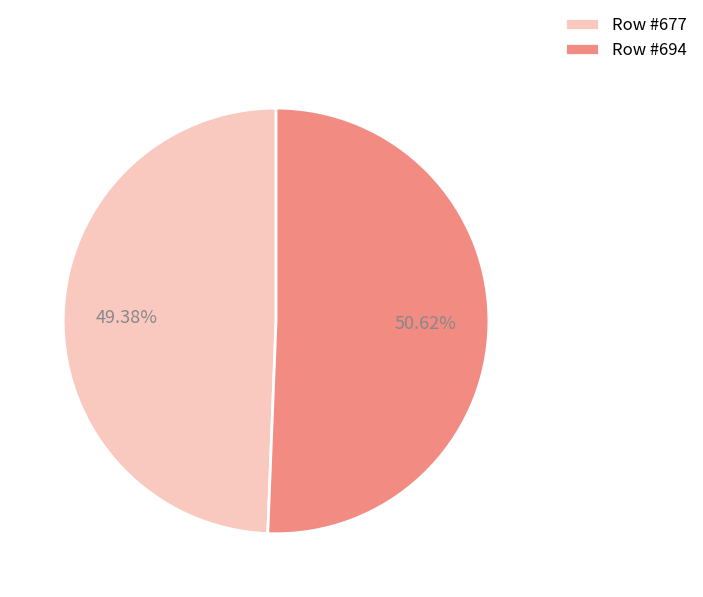

To the nearest percent, what is the average slice percentage?

50%